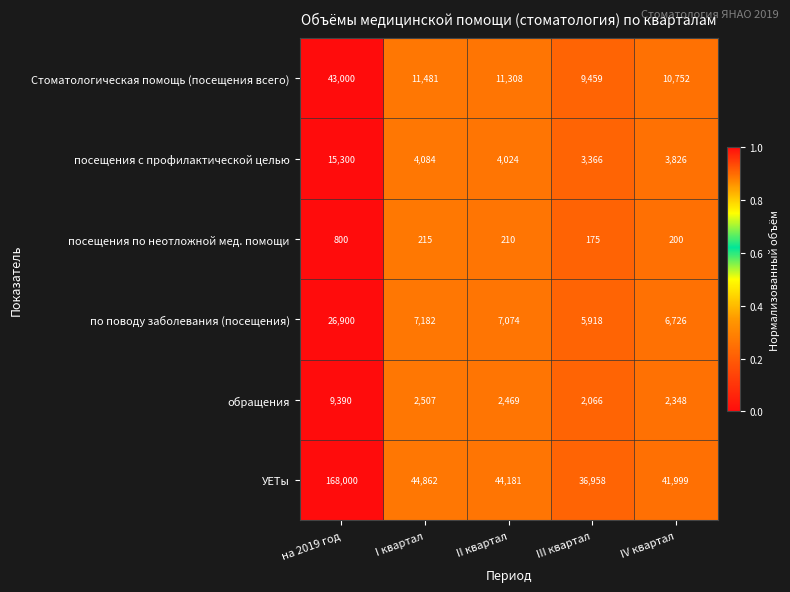

Reading left to right, list all the values displayed in this chart.

Стоматологическая помощь (посещения всего): на 2019 год=43000	I квартал=11481	II квартал=11308	III квартал=9459	IV квартал=10752
посещения с профилактической целью: на 2019 год=15300	I квартал=4084	II квартал=4024	III квартал=3366	IV квартал=3826
посещения по неотложной мед. помощи: на 2019 год=800	I квартал=215	II квартал=210	III квартал=175	IV квартал=200
по поводу заболевания (посещения): на 2019 год=26900	I квартал=7182	II квартал=7074	III квартал=5918	IV квартал=6726
обращения: на 2019 год=9390	I квартал=2507	II квартал=2469	III квартал=2066	IV квартал=2348
УЕТы: на 2019 год=168000	I квартал=44862	II квартал=44181	III квартал=36958	IV квартал=41999